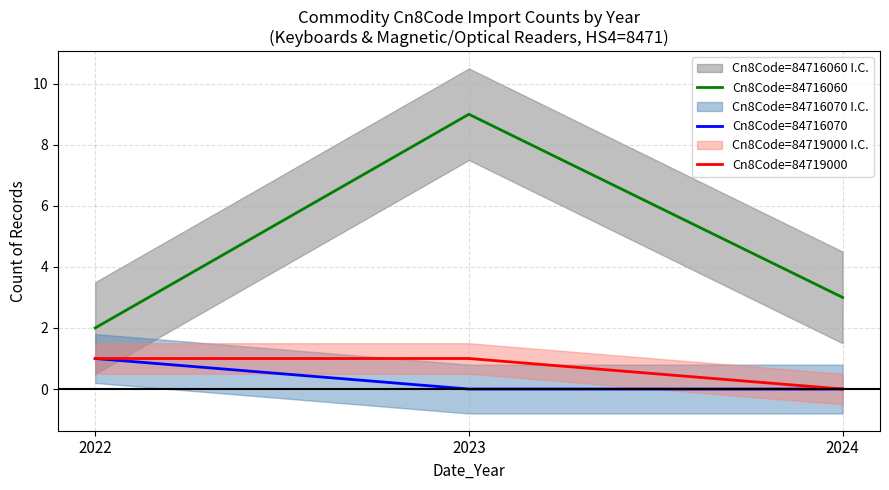

At how many categories does at least one series exceed 1?

3